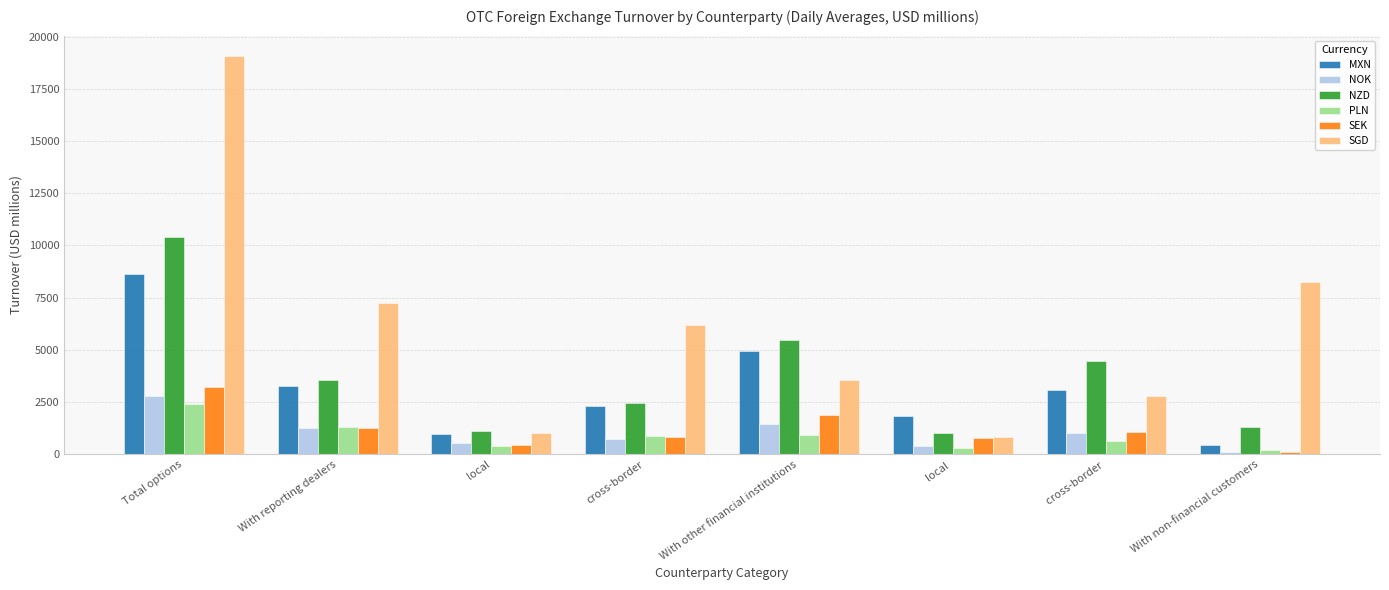

Which category has the highest value across all series?

Total options